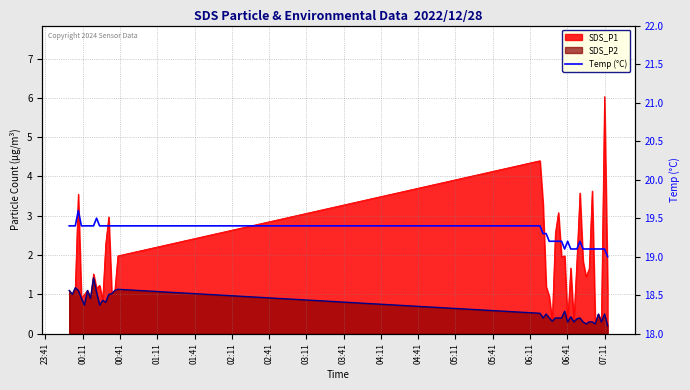

What is the value of the 36th point from the left?

19.1